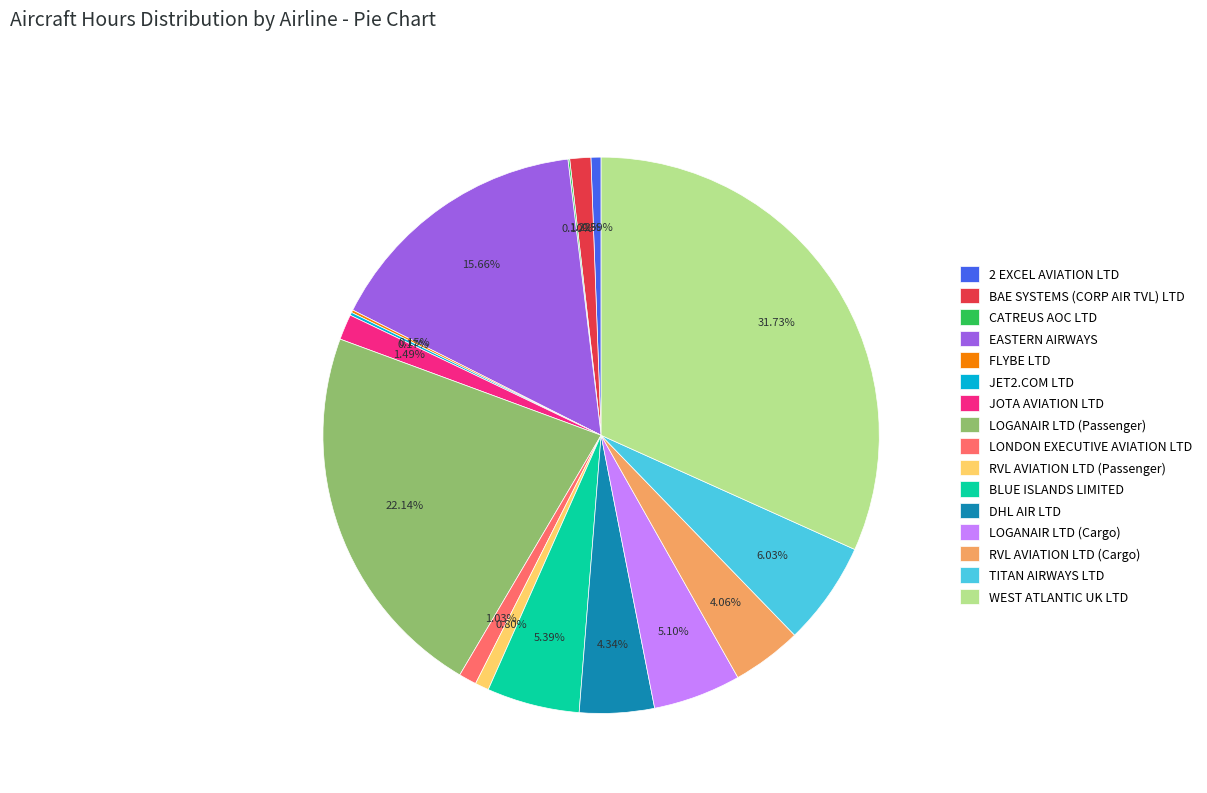

To the nearest percent, what is the average slice percentage?

6%